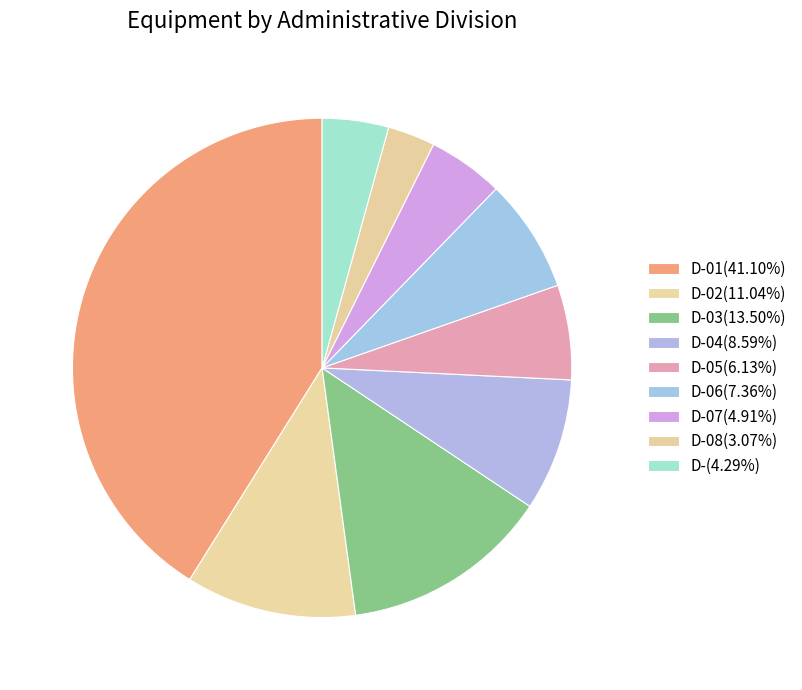

Count the number of slices in the pie.

9